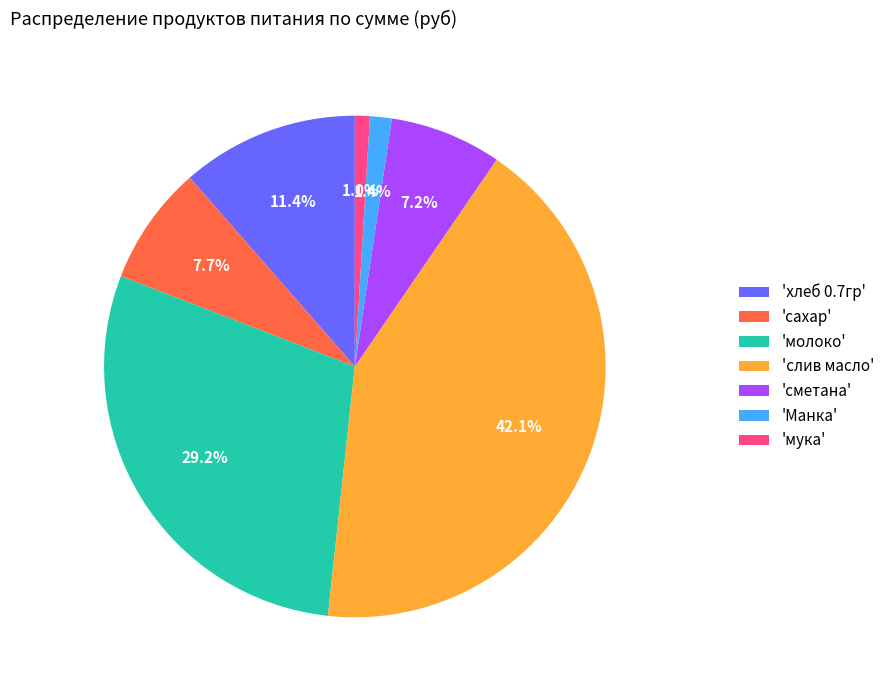

What percentage is NOT represented by 'хлеб 0.7гр'?

88.6%